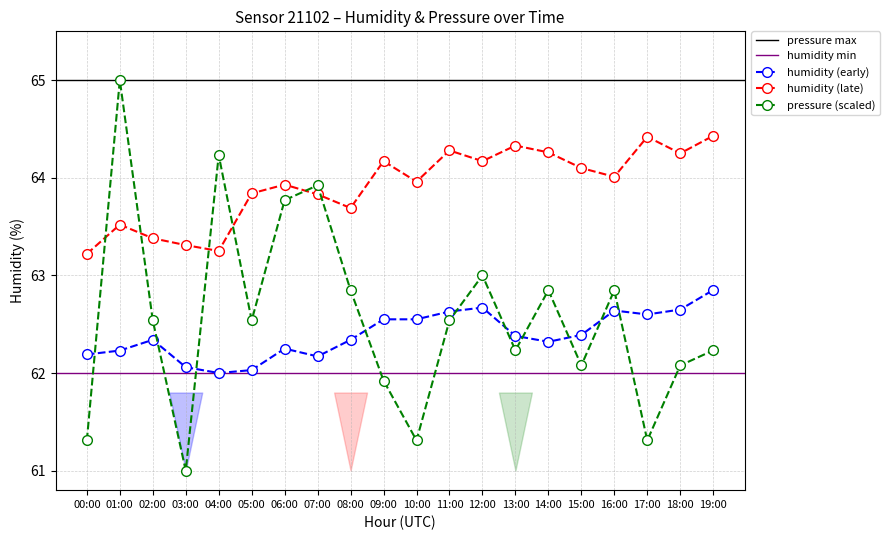

Which label corresponds to the smallest value in the chart?

03:00